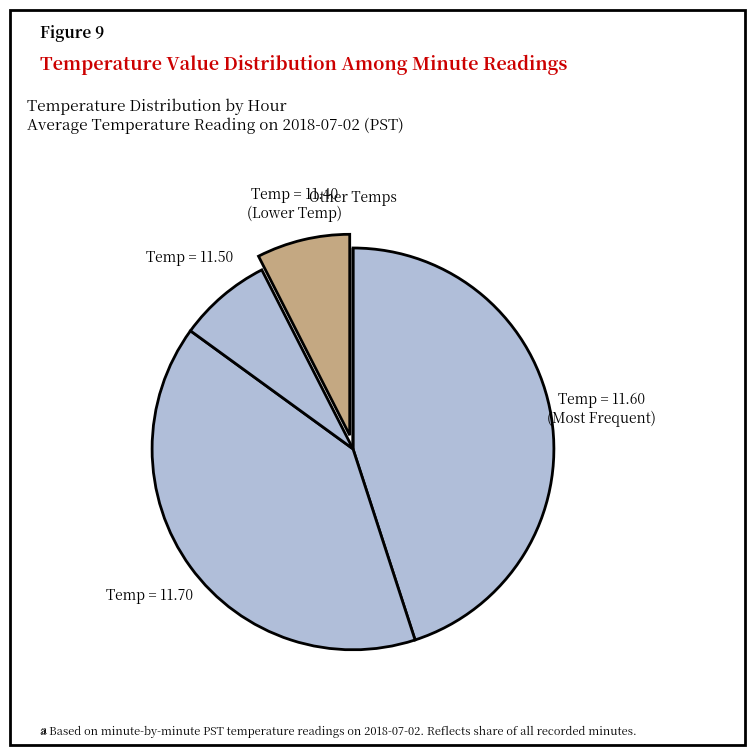

Does any single category account for the majority?

No